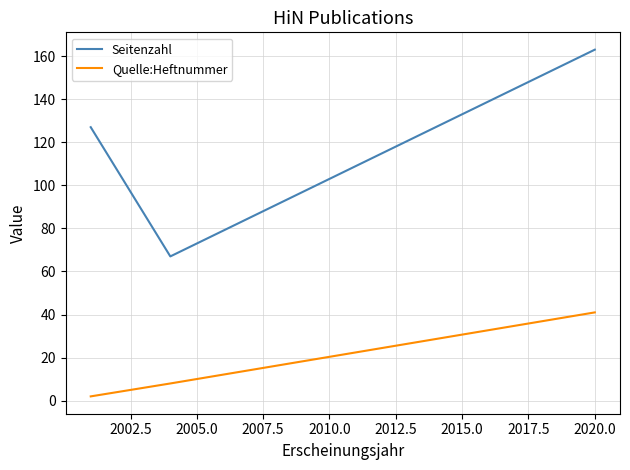

At how many categories does at least one series exceed 63?

3